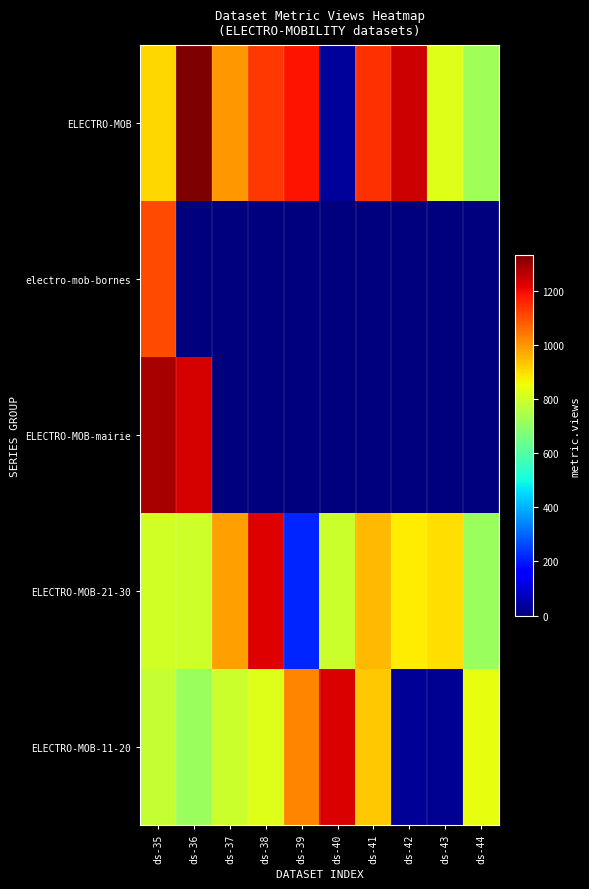

At which category is the sum across all series the highest?

ds-35